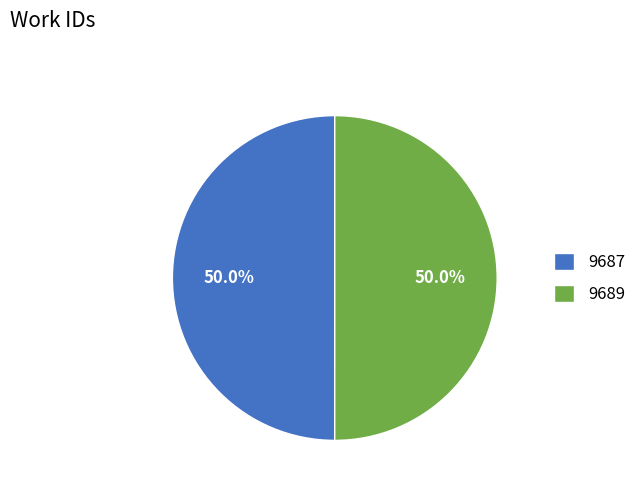

How many slices are in this pie chart?

2